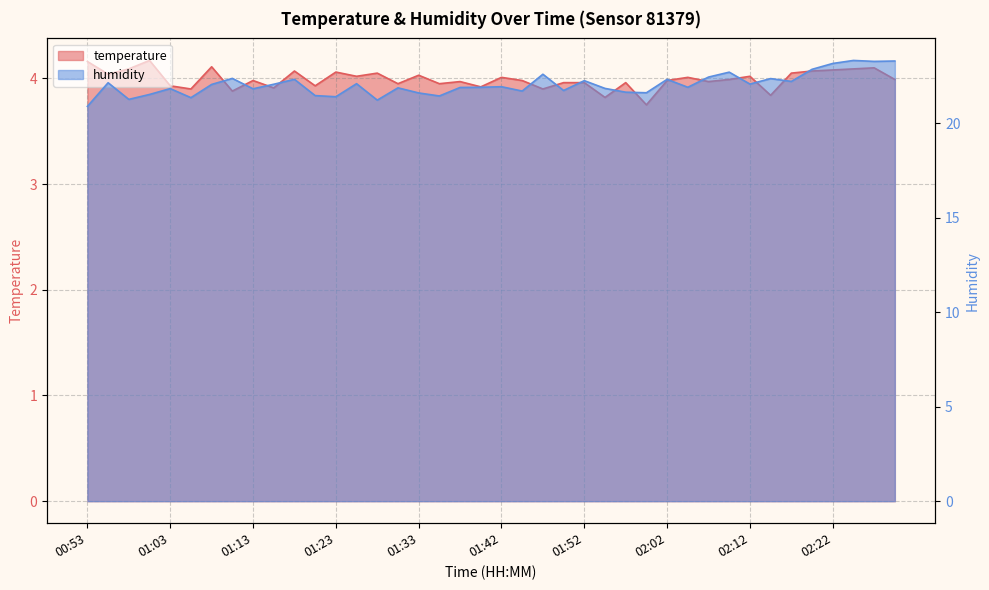

The value of humidity at 01:57 is 21.6. True or false?

True